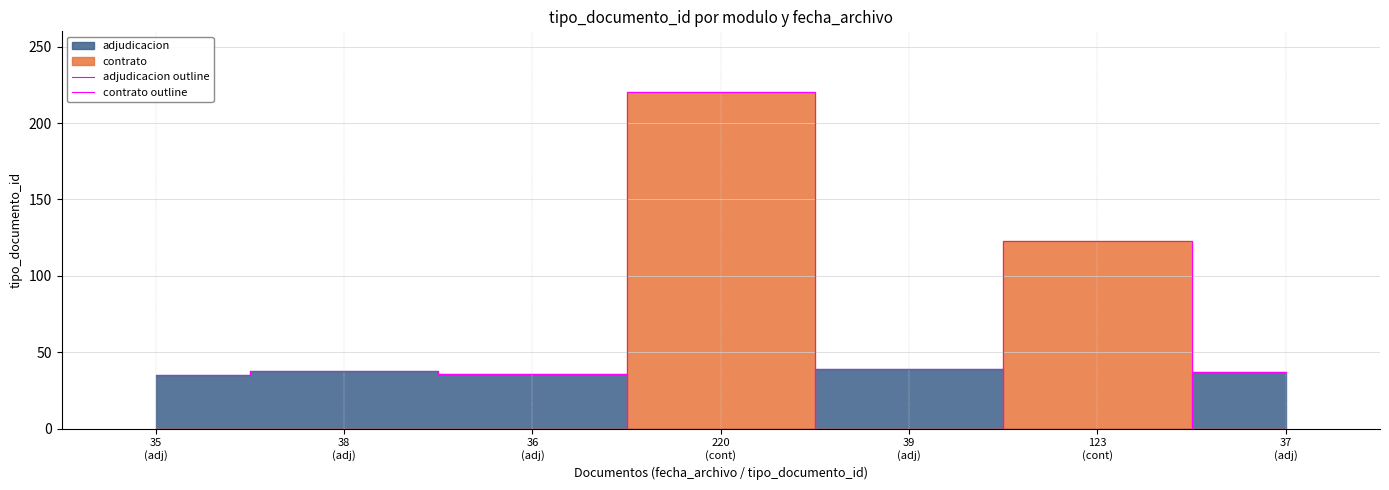

Reading right to left, list all the values displayed in this chart.

adjudicacion outline: 37	0	39	0	36	38	35
contrato outline: 0	123	0	220	0	0	0